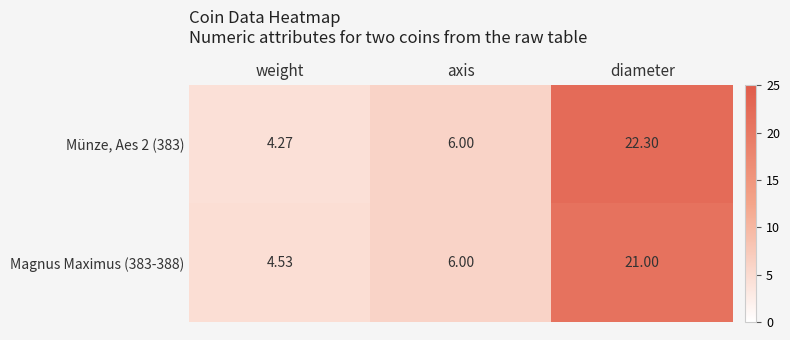

Where is Magnus Maximus (383-388) nearest to the value 12?

axis